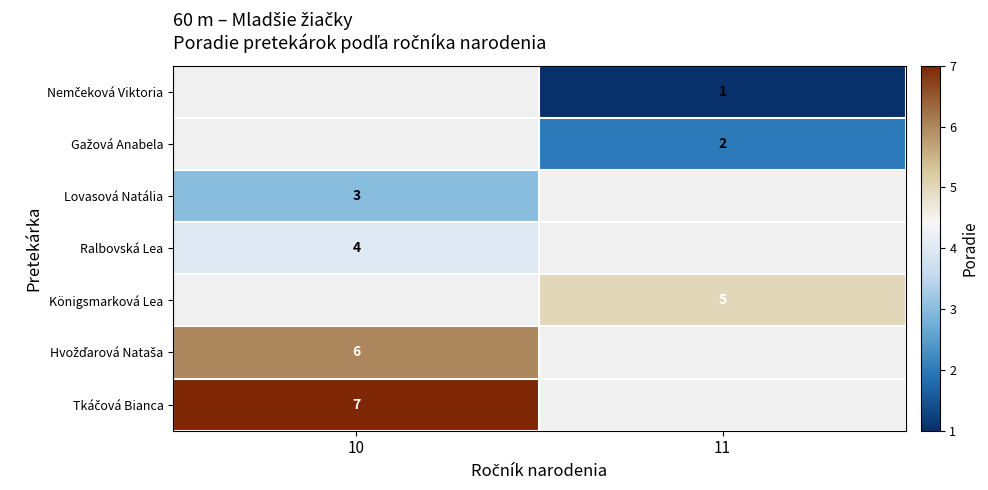

What is the minimum value shown in the chart?

1.0